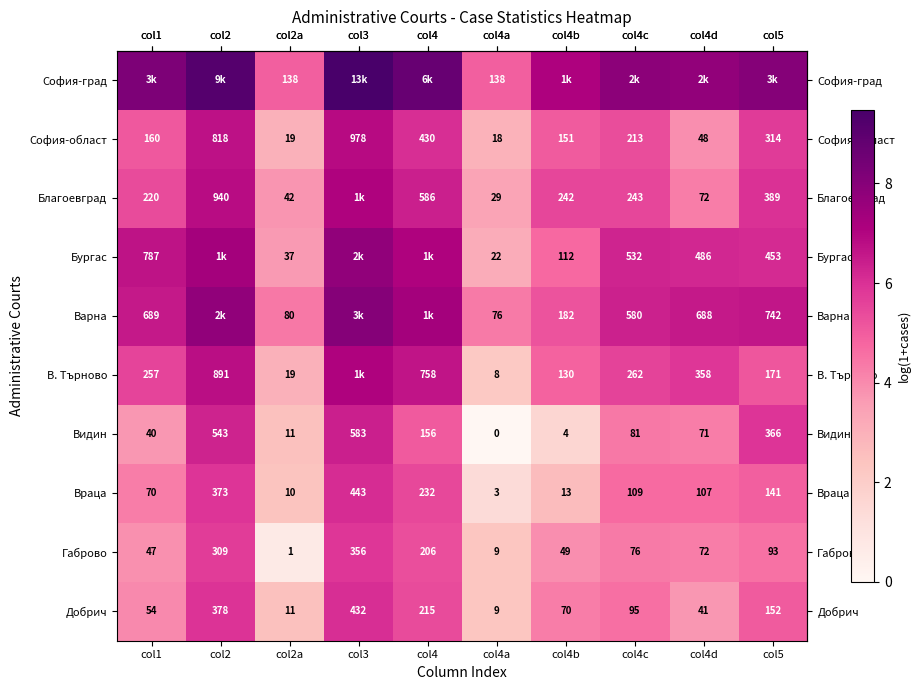

What is the total value across all series at col4?

63.4